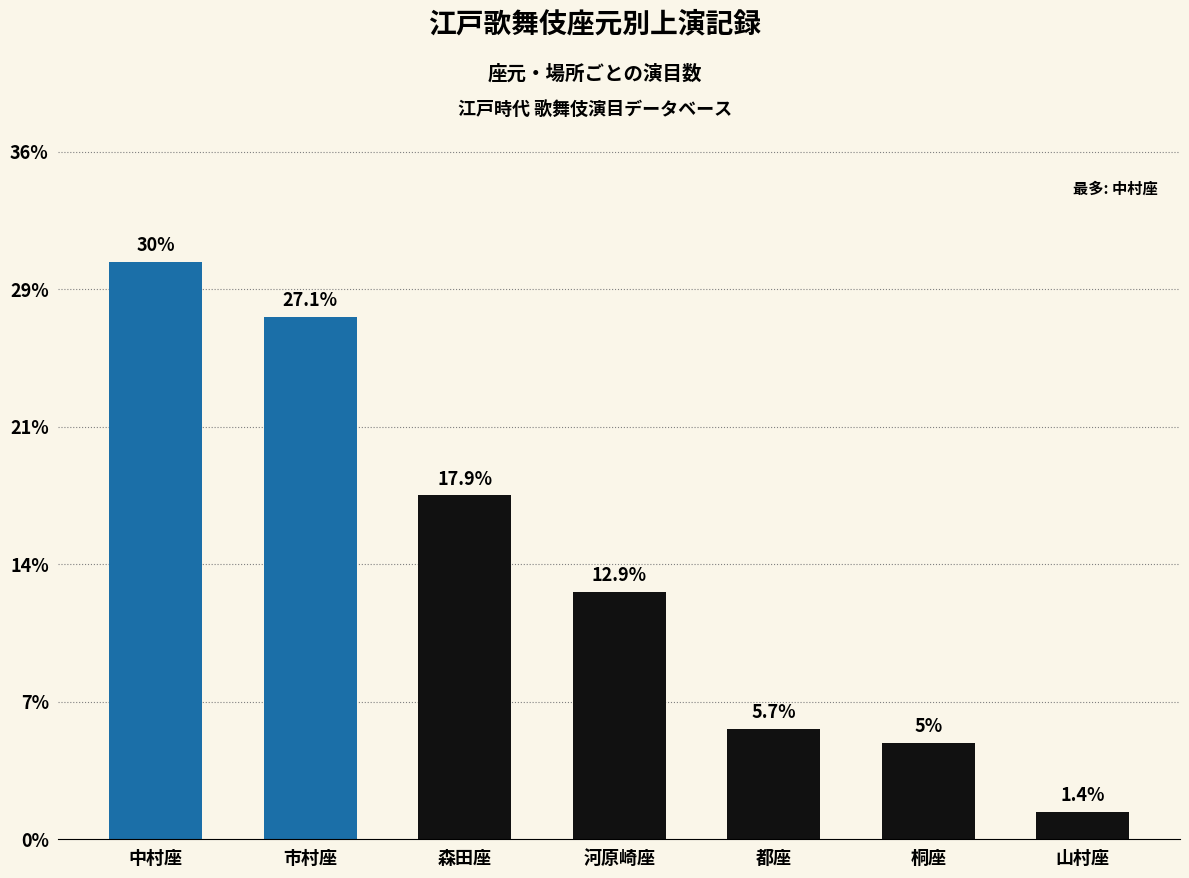

Which has a higher value, 中村座 or 都座?

中村座